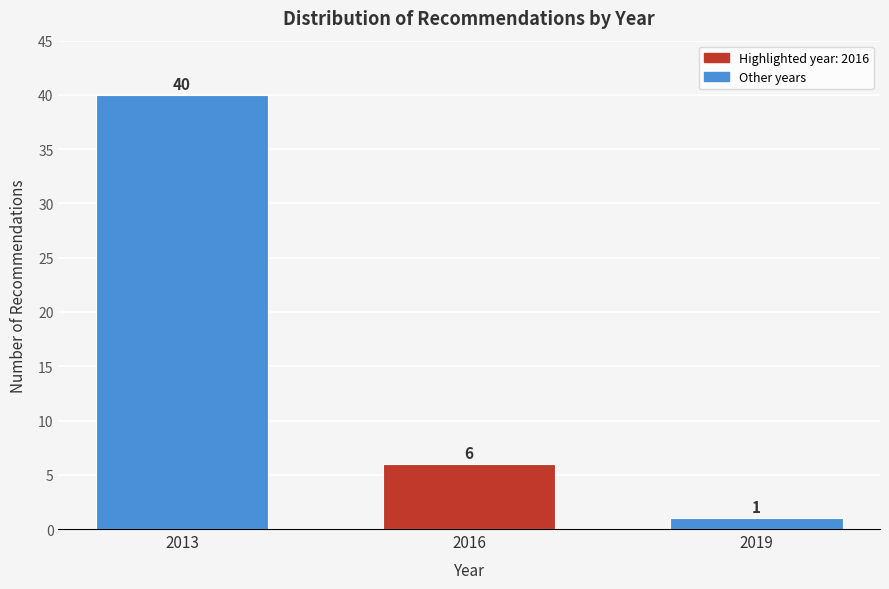

Reading left to right, list all the values displayed in this chart.

40	6	1